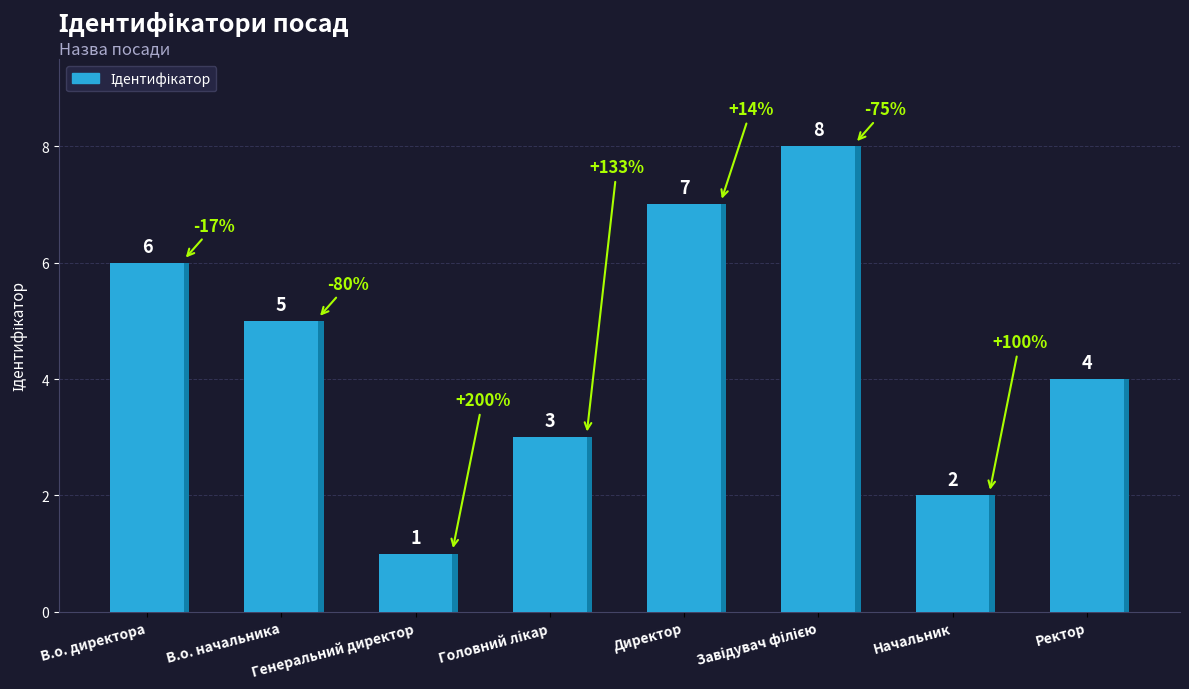

What is the sum of all values?

36